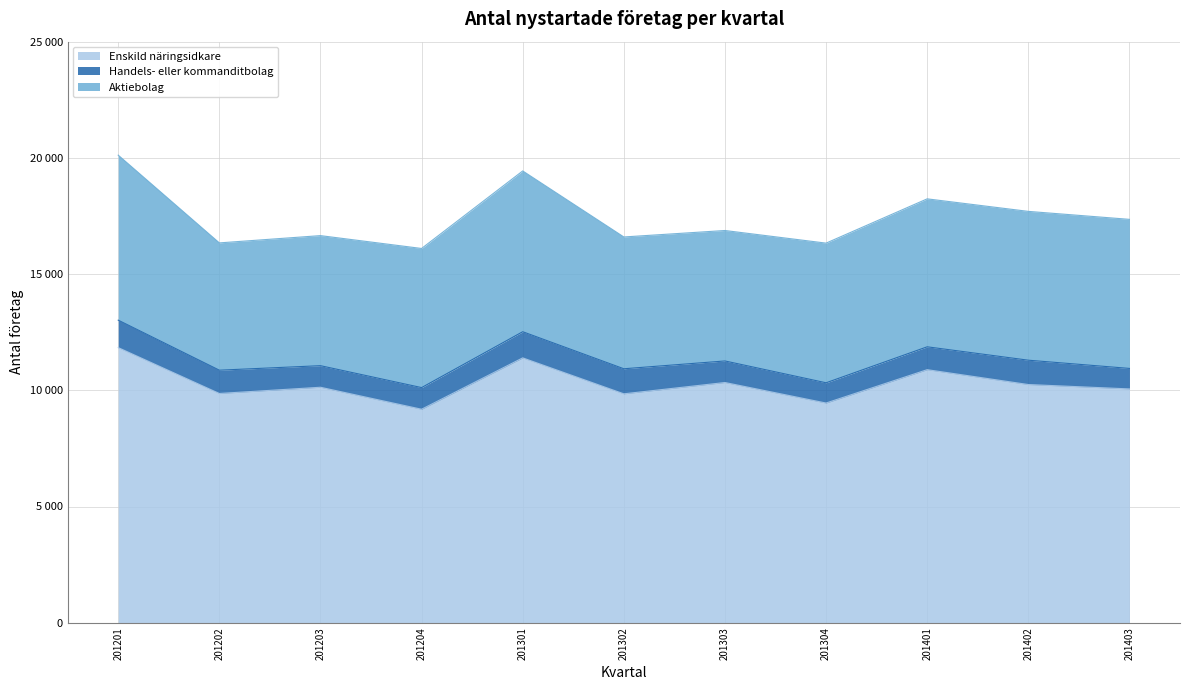

What value does the Aktiebolag series have at 201202?

5477